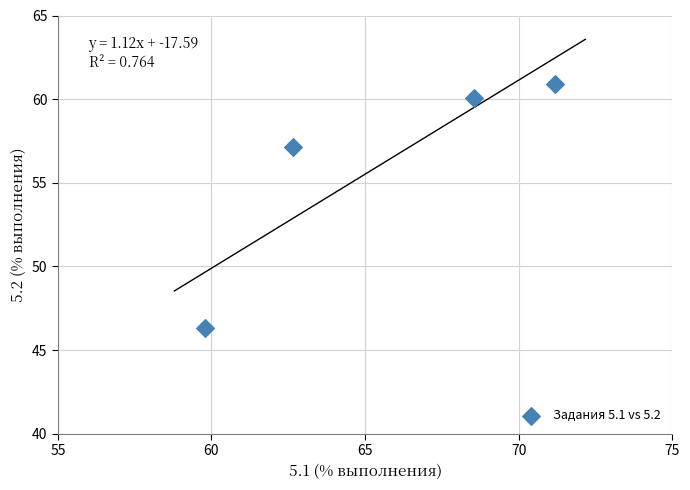

What is the range of X values (max minus min)?

11.4